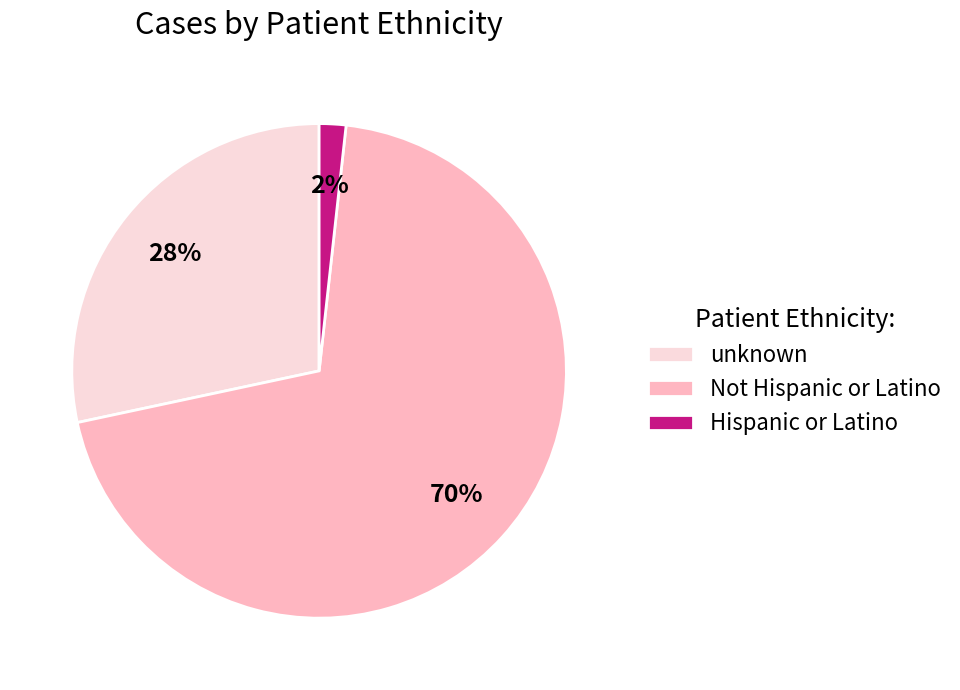

Between unknown and Not Hispanic or Latino, which is larger?

Not Hispanic or Latino